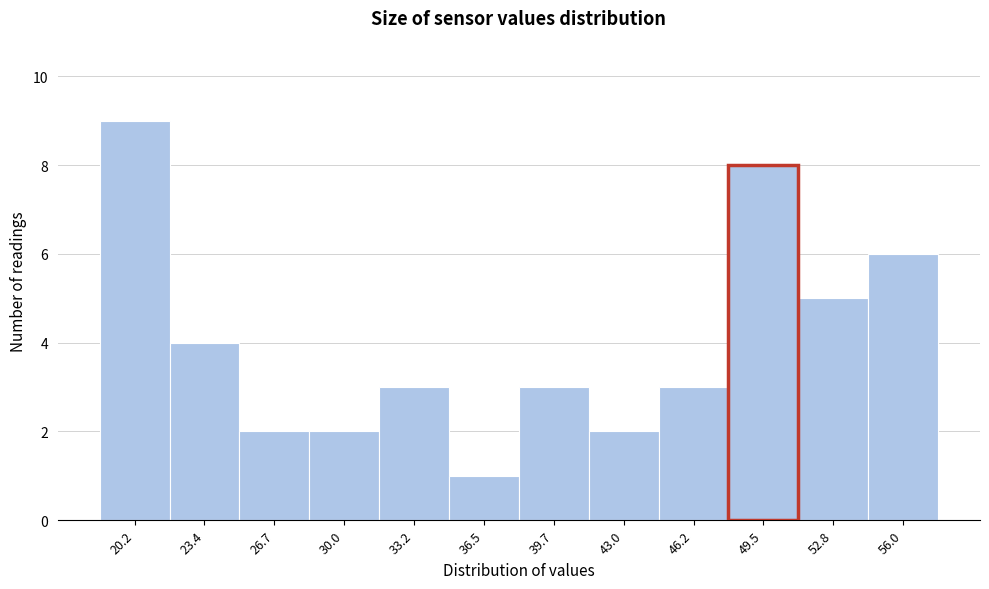

Reading right to left, list all the values displayed in this chart.

56.0=6	52.8=5	49.5=8	46.2=3	43.0=2	39.7=3	36.5=1	33.2=3	30.0=2	26.7=2	23.4=4	20.2=9